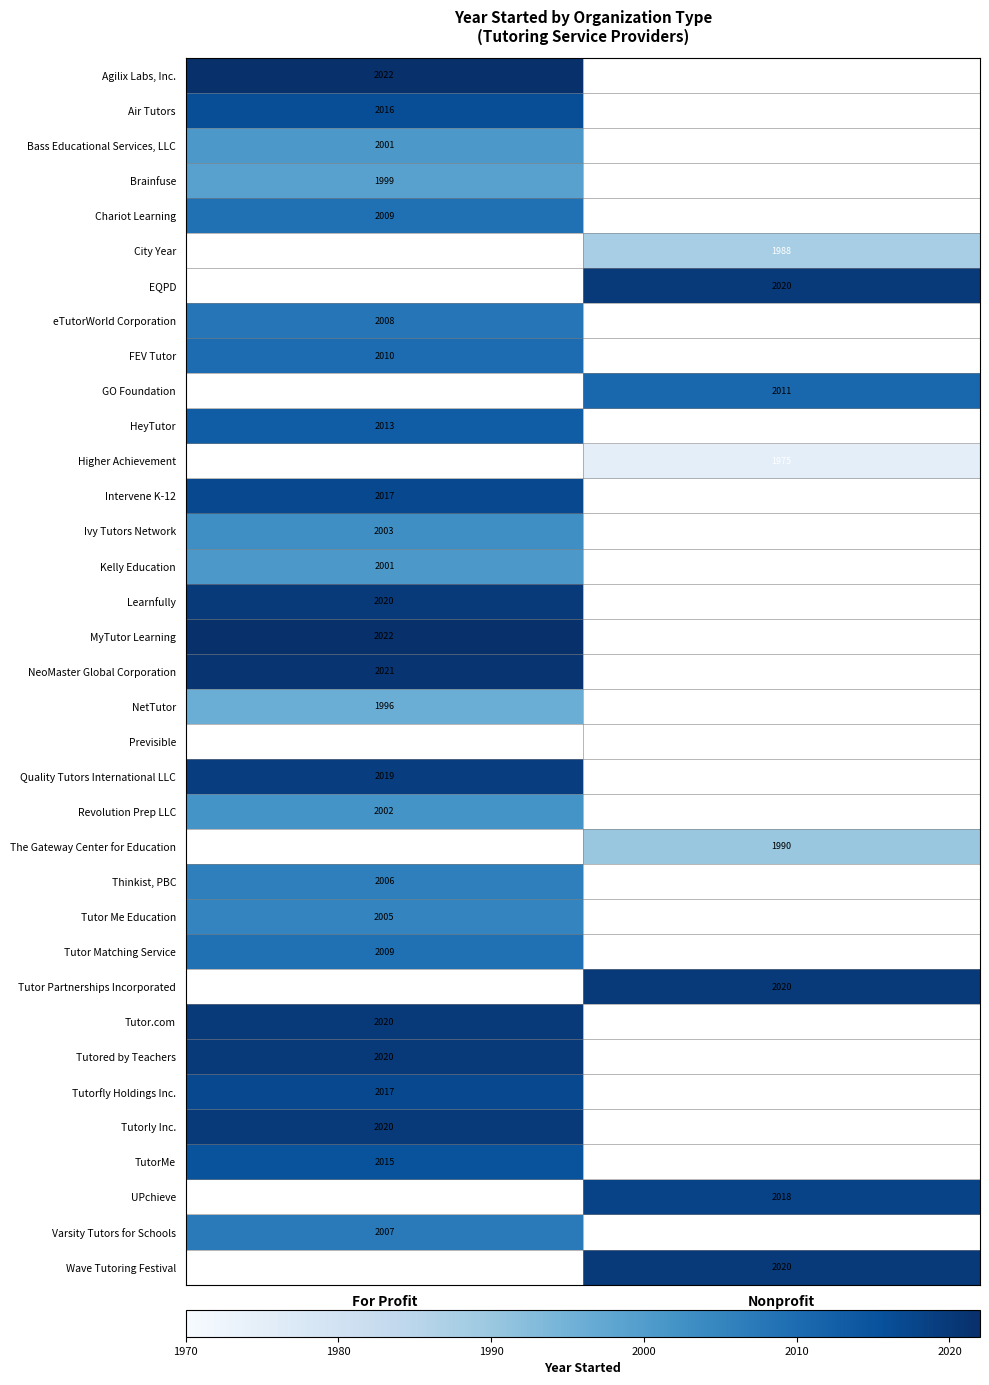

True or false: City Year has a value of 1988 at Nonprofit.

True